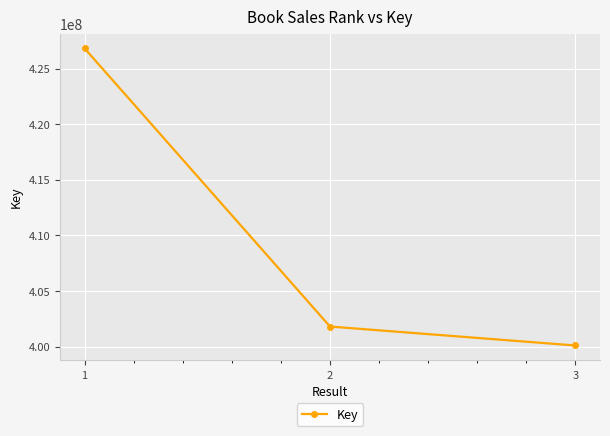

How many lines are shown in the chart?

1